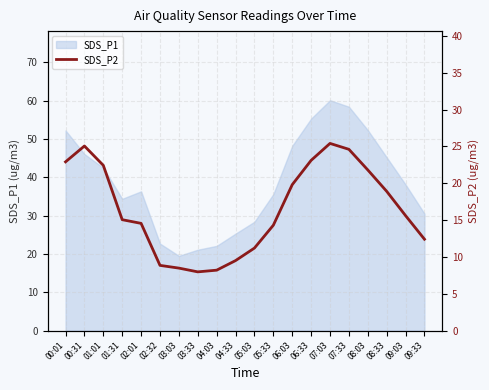

Which category has the highest value across all series?

07:03